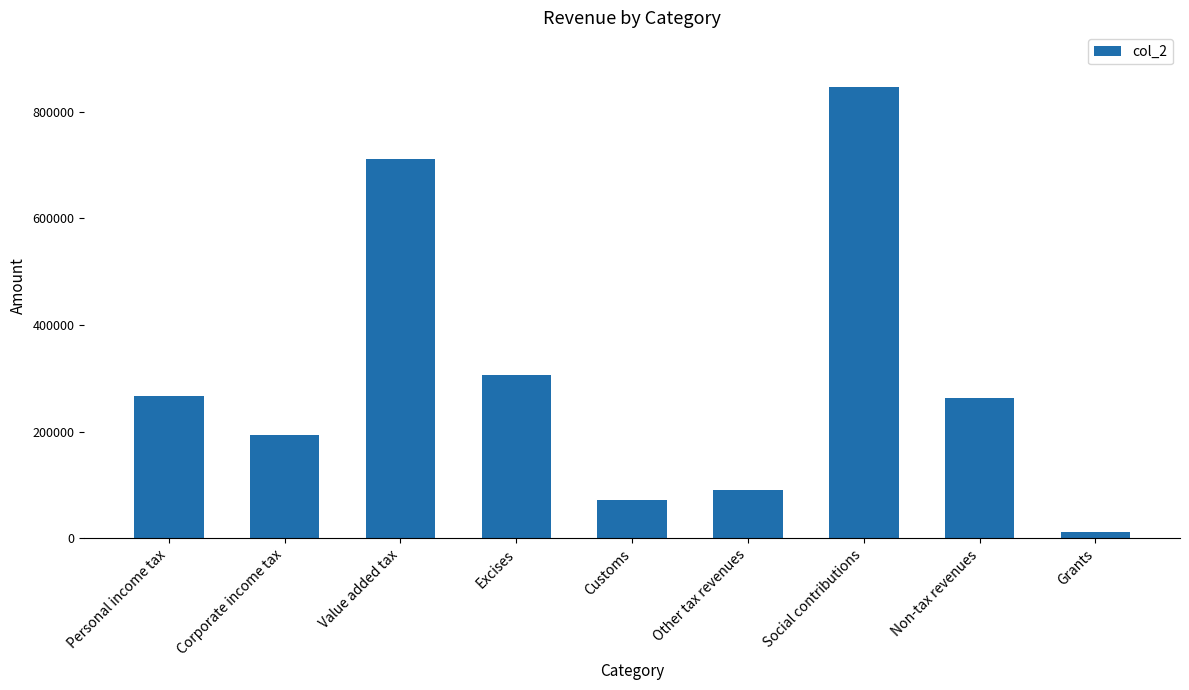

What is the difference between the values at Excises and Other tax revenues?

215677.7